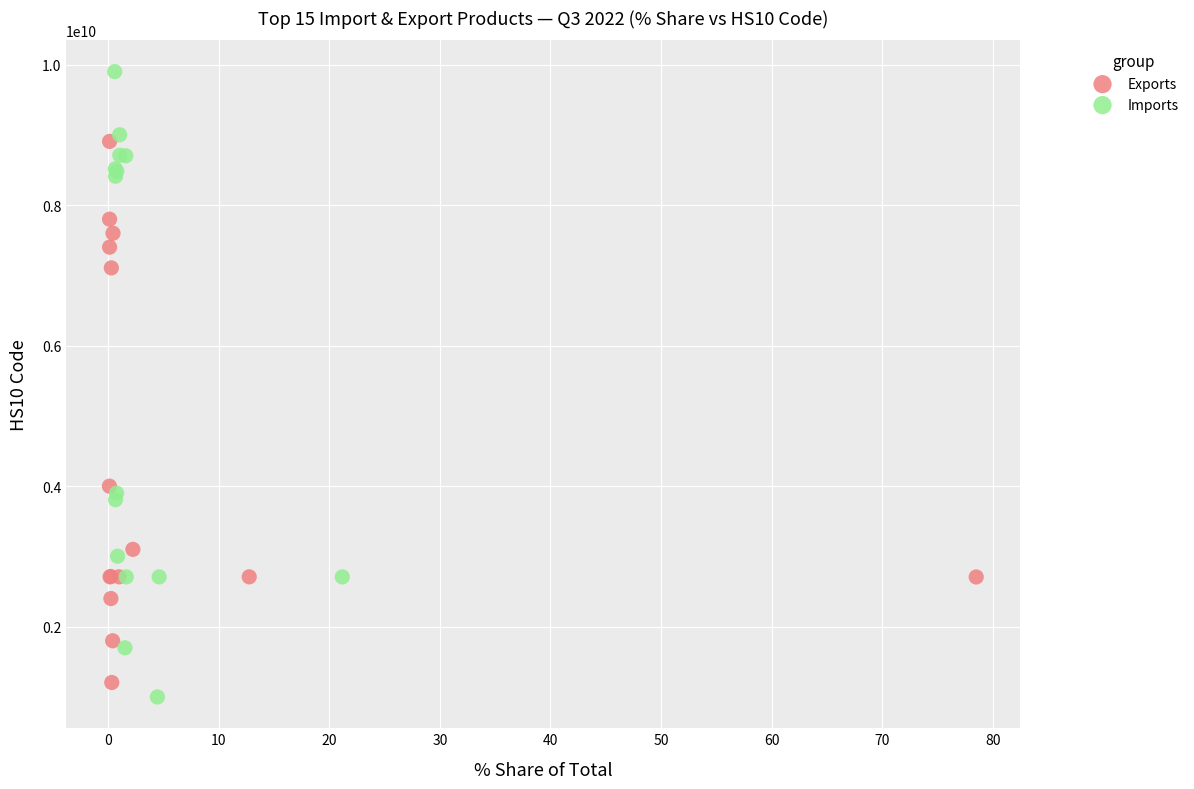

Which series has the largest Y range (max minus min)?

Imports